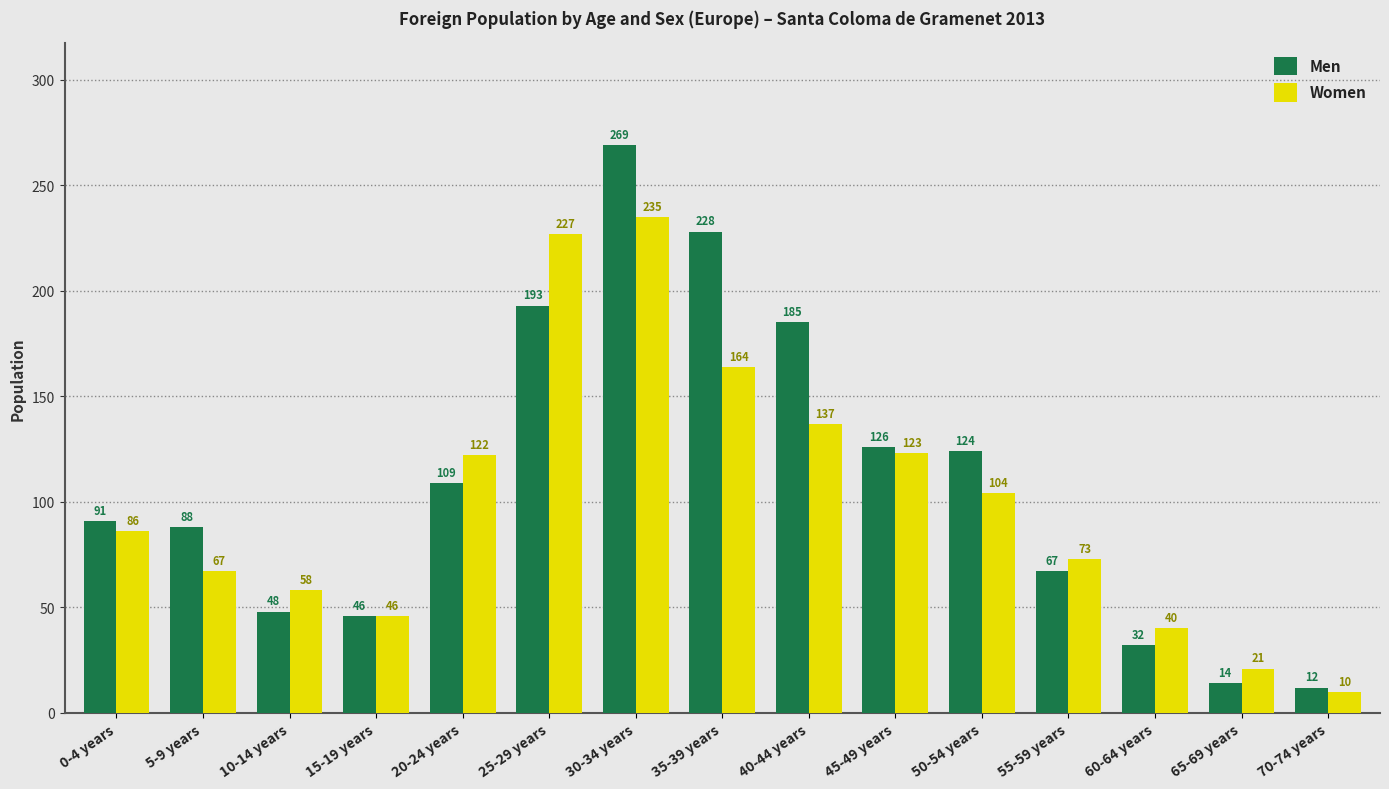

Is the value of Women at 0-4 years greater than the value of Men at 65-69 years?

Yes